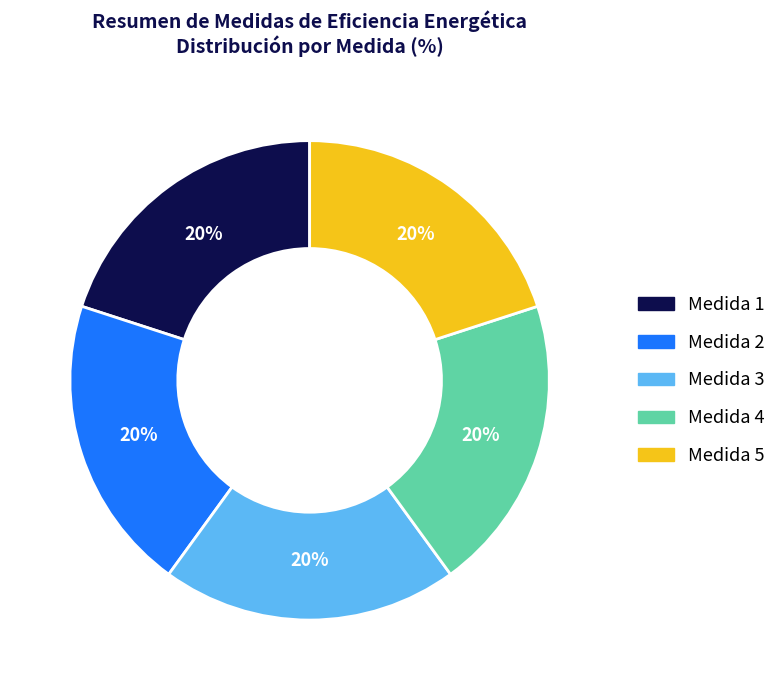

To the nearest percent, what is the average slice percentage?

20%